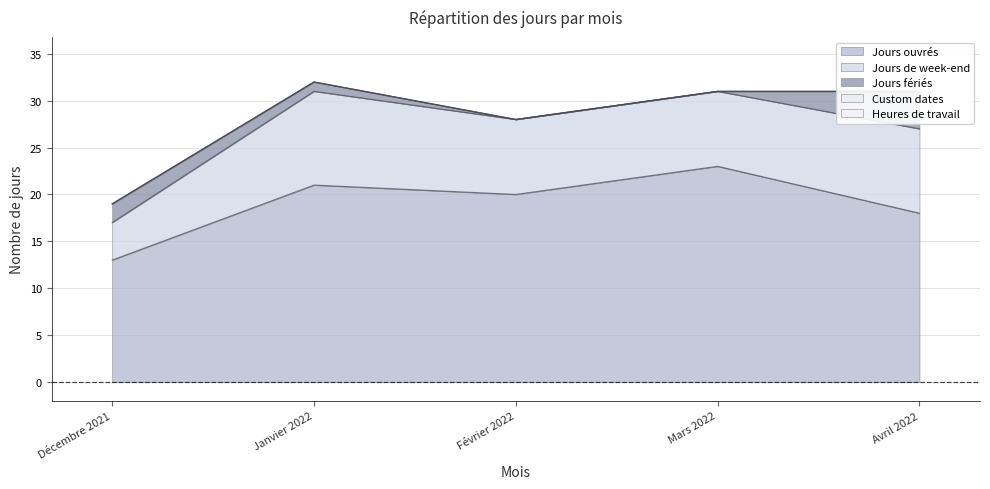

Reading left to right, what are all the values shown in this chart?

Jours ouvrés: Décembre 2021=13	Janvier 2022=21	Février 2022=20	Mars 2022=23	Avril 2022=18
Jours de week-end: Décembre 2021=4	Janvier 2022=10	Février 2022=8	Mars 2022=8	Avril 2022=9
Jours fériés: Décembre 2021=2	Janvier 2022=1	Février 2022=0	Mars 2022=0	Avril 2022=4
Custom dates: Décembre 2021=0	Janvier 2022=0	Février 2022=0	Mars 2022=0	Avril 2022=0
Heures de travail: Décembre 2021=0	Janvier 2022=0	Février 2022=0	Mars 2022=0	Avril 2022=0